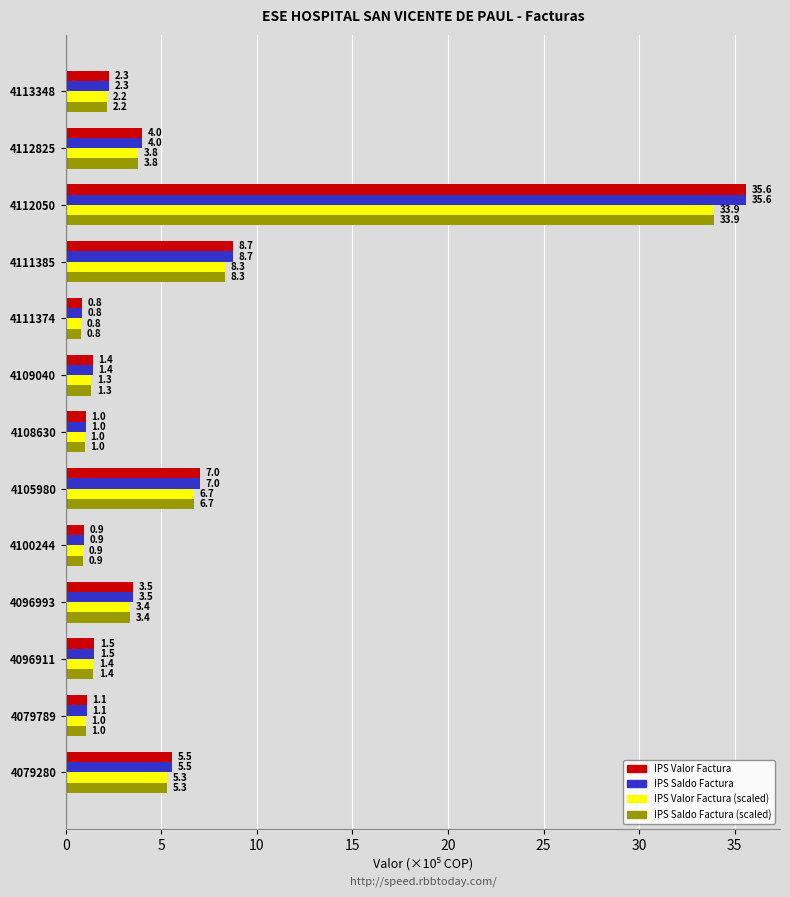

At which label is IPS Saldo Factura closest to 18?

4111385